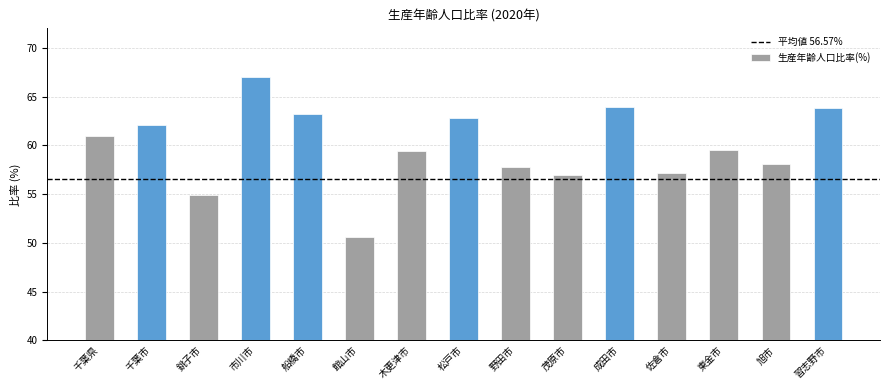

What position from the left is 野田市?

9